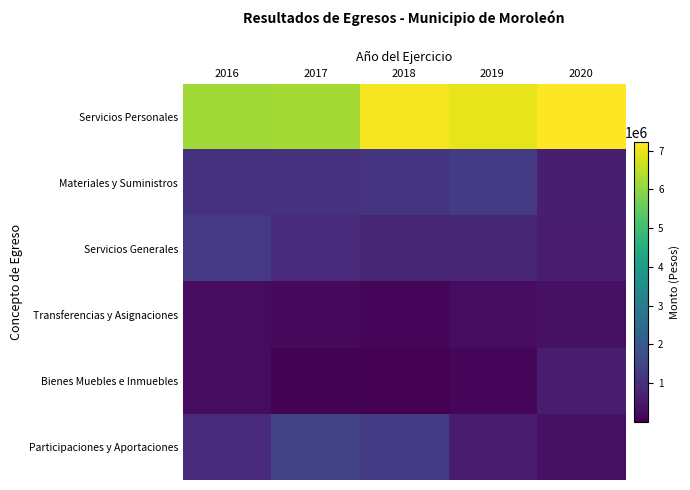

Which series changed the most between 2016 and 2017?

Participaciones y Aportaciones